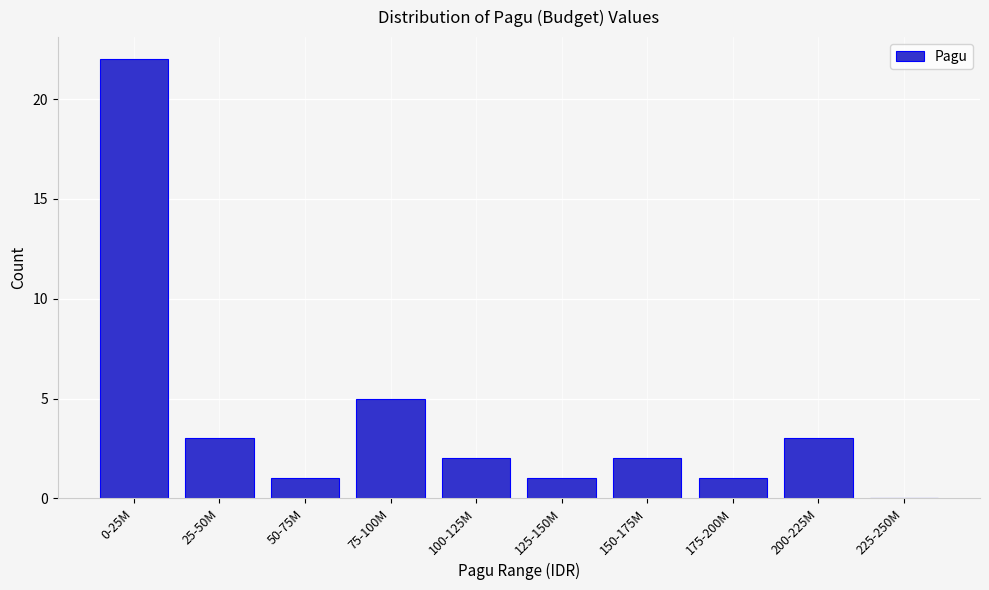

Reading right to left, what are all the values shown in this chart?

225-250M=0	200-225M=3	175-200M=1	150-175M=2	125-150M=1	100-125M=2	75-100M=5	50-75M=1	25-50M=3	0-25M=22